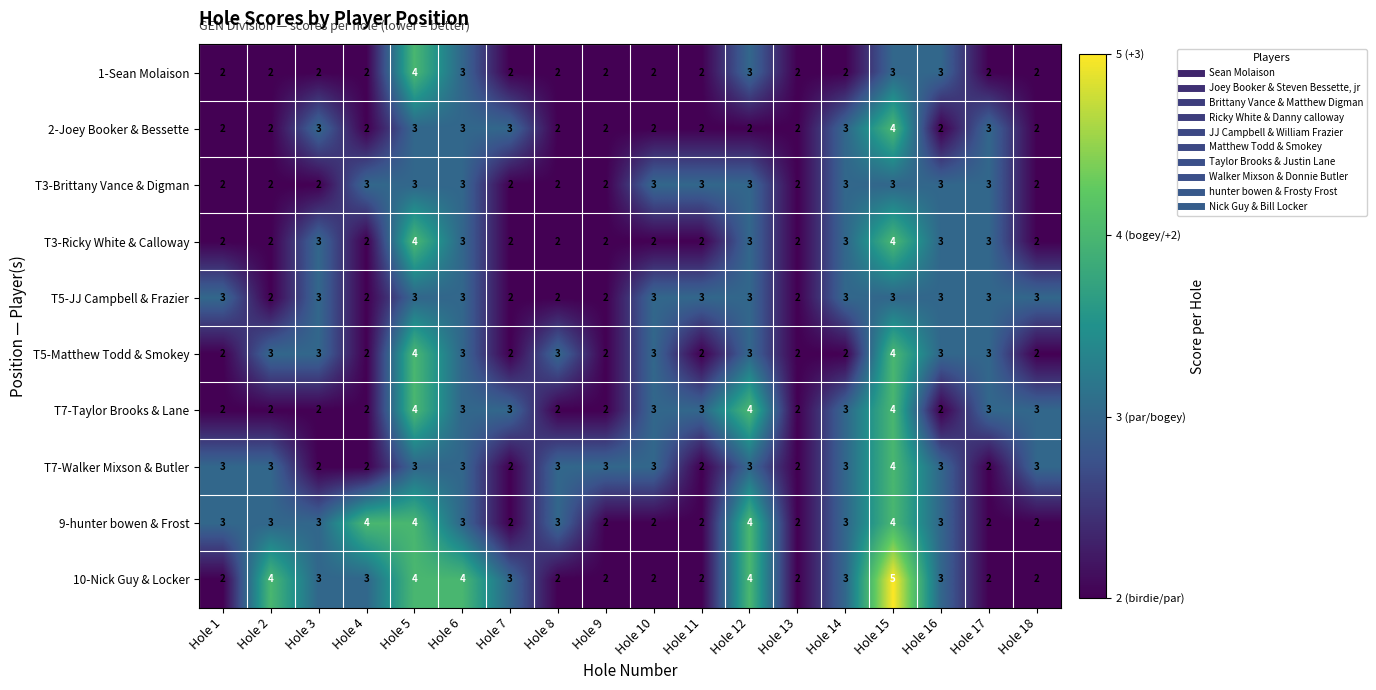

Which series has the largest total across all categories?

10-Nick Guy & Locker